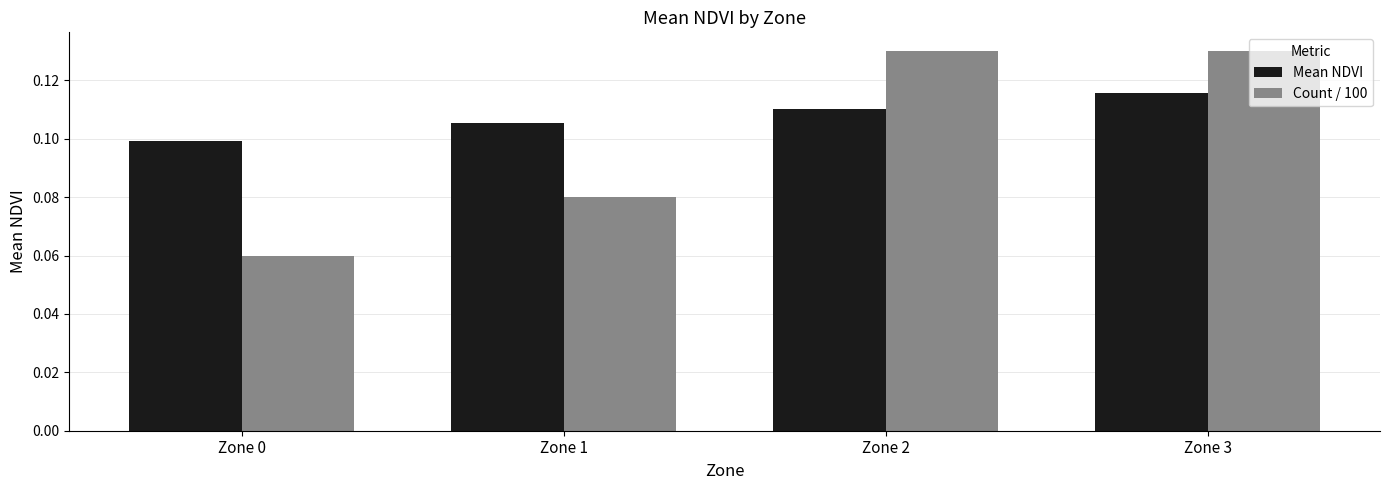

Where is Count / 100 nearest to the value 0?

Zone 0